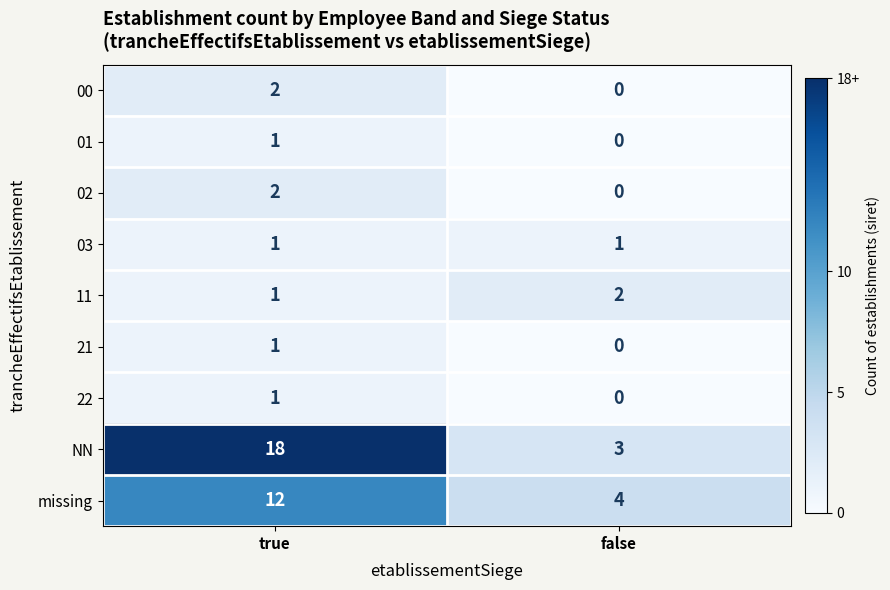

Count the number of categories in the chart.

2